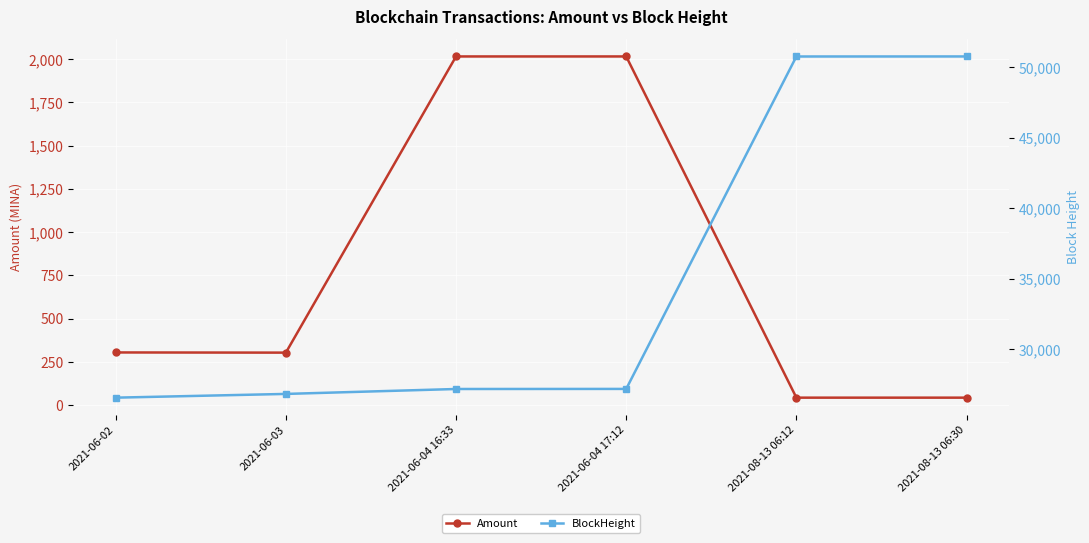

What is the label of the 2nd point from the left?

2021-06-03